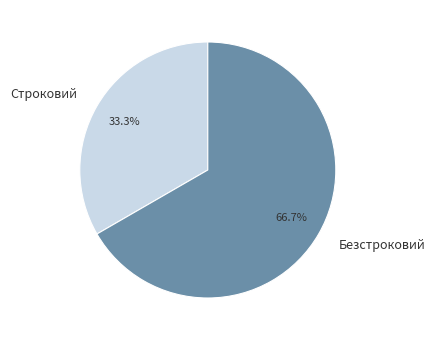

Between Строковий and Безстроковий, which is larger?

Безстроковий